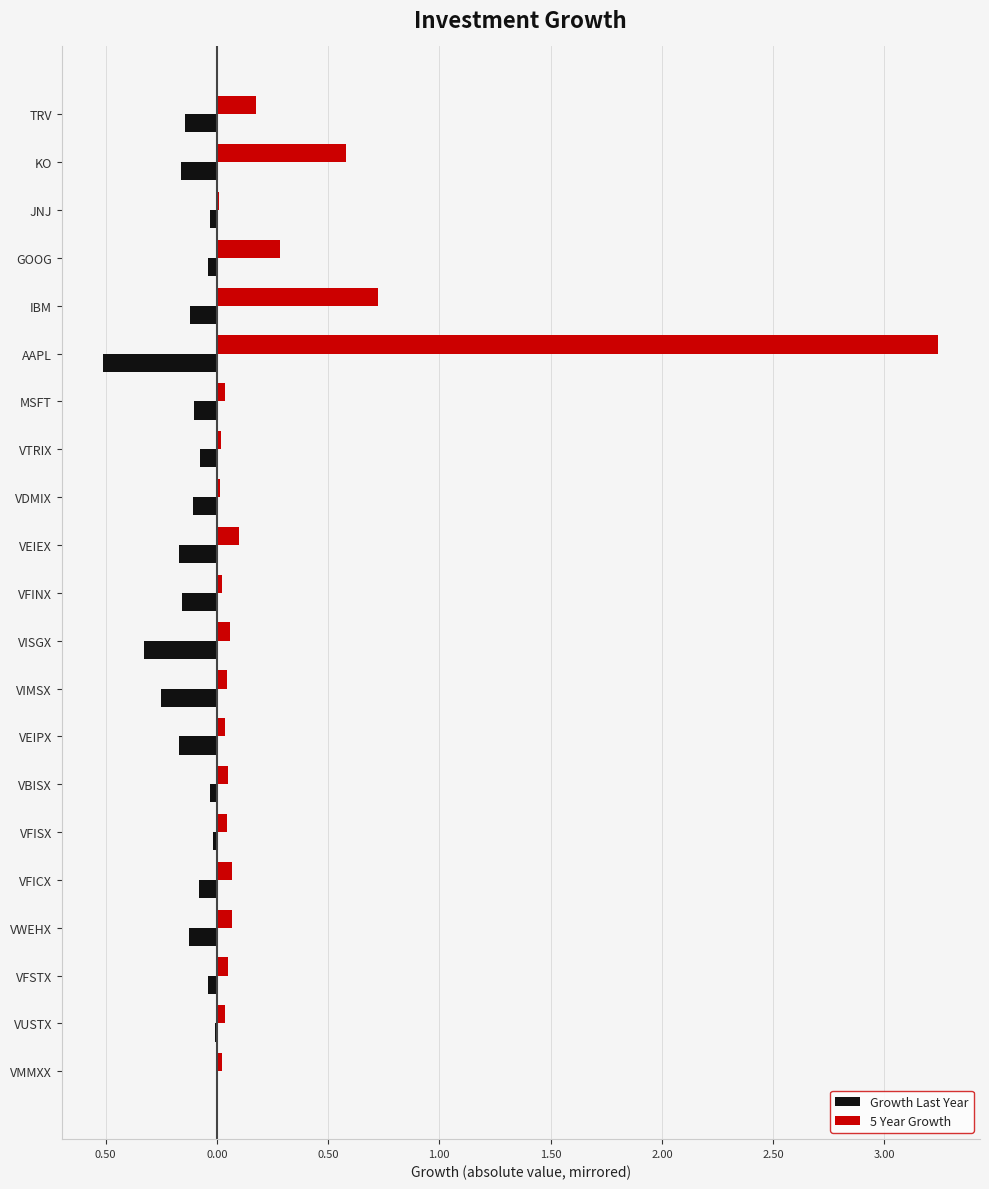

What are all the series names shown in the legend?

Growth Last Year, 5 Year Growth